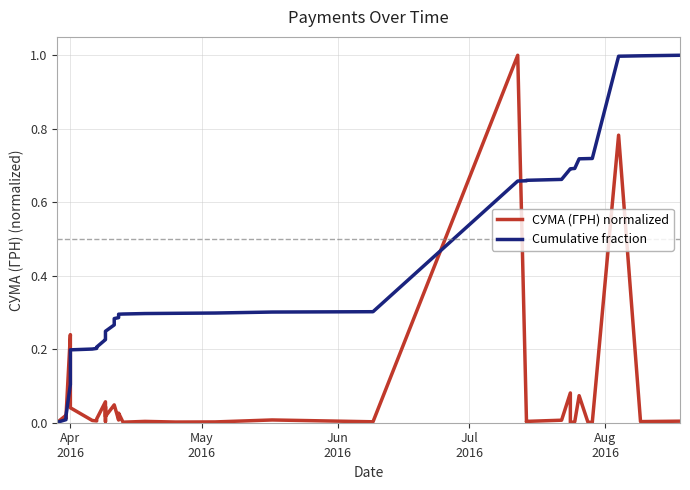

How many lines are shown in the chart?

2